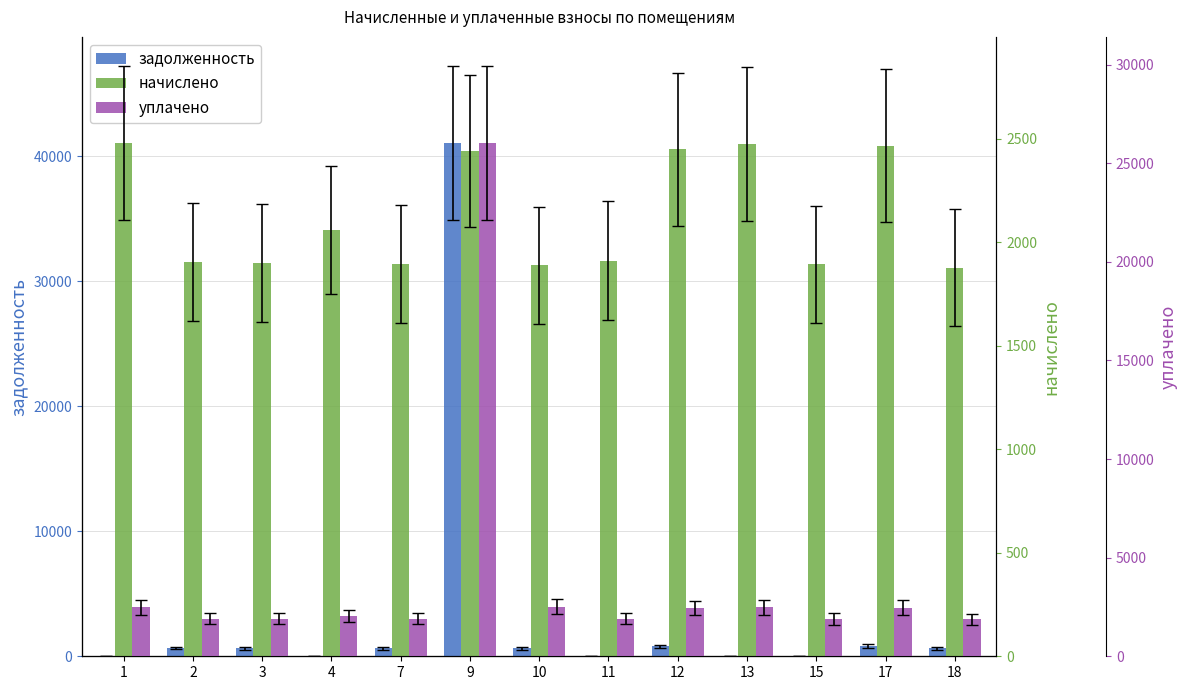

How many data points in уплачено are less than 2060?

6